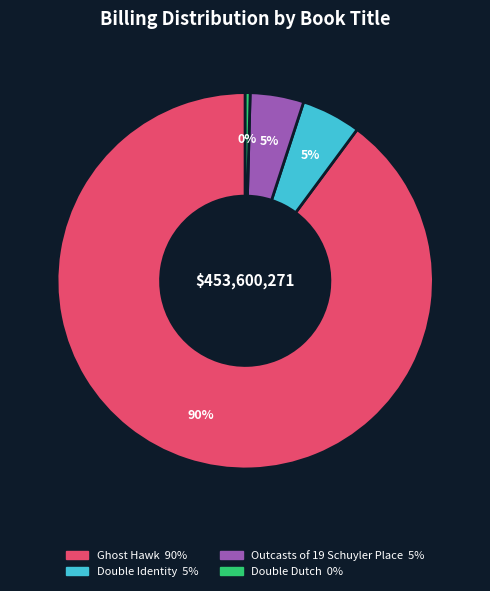

The Double Identity slice represents 5% of the pie. True or false?

True